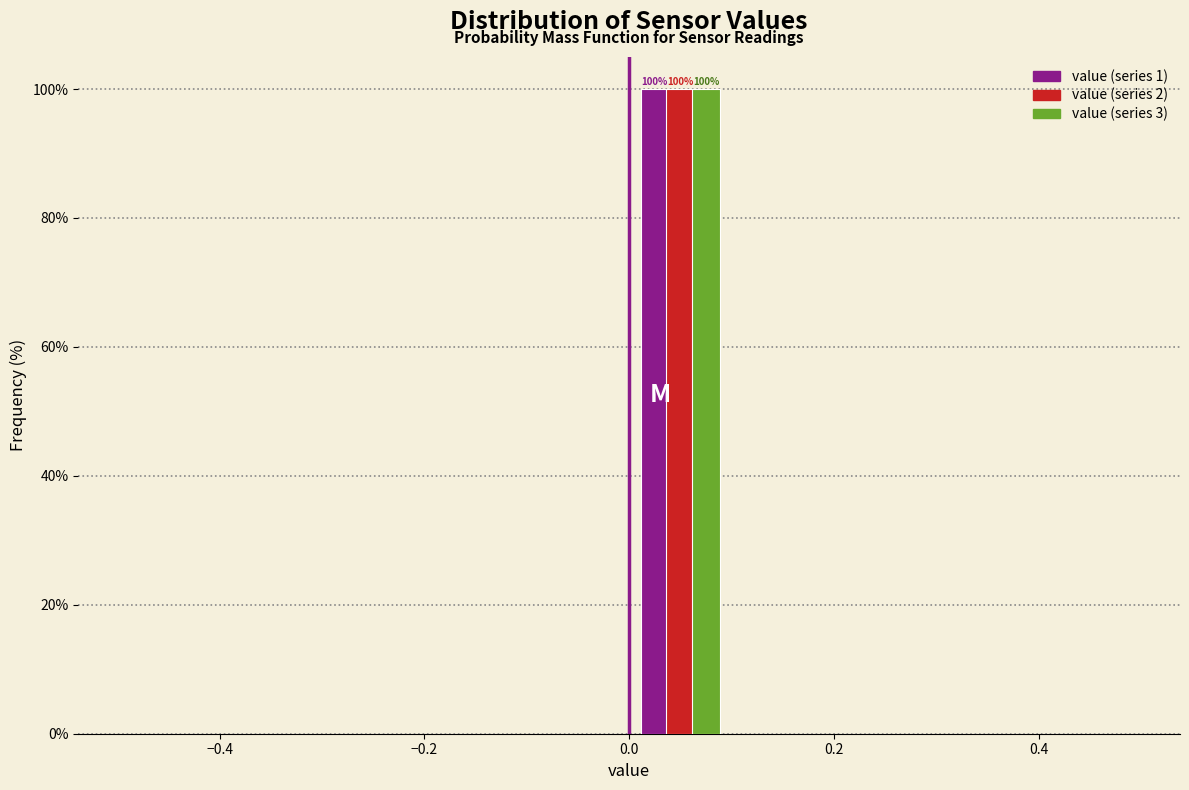

In the value (series 2) series, which range on the x-axis has the tallest bar?

0.0 to 0.1